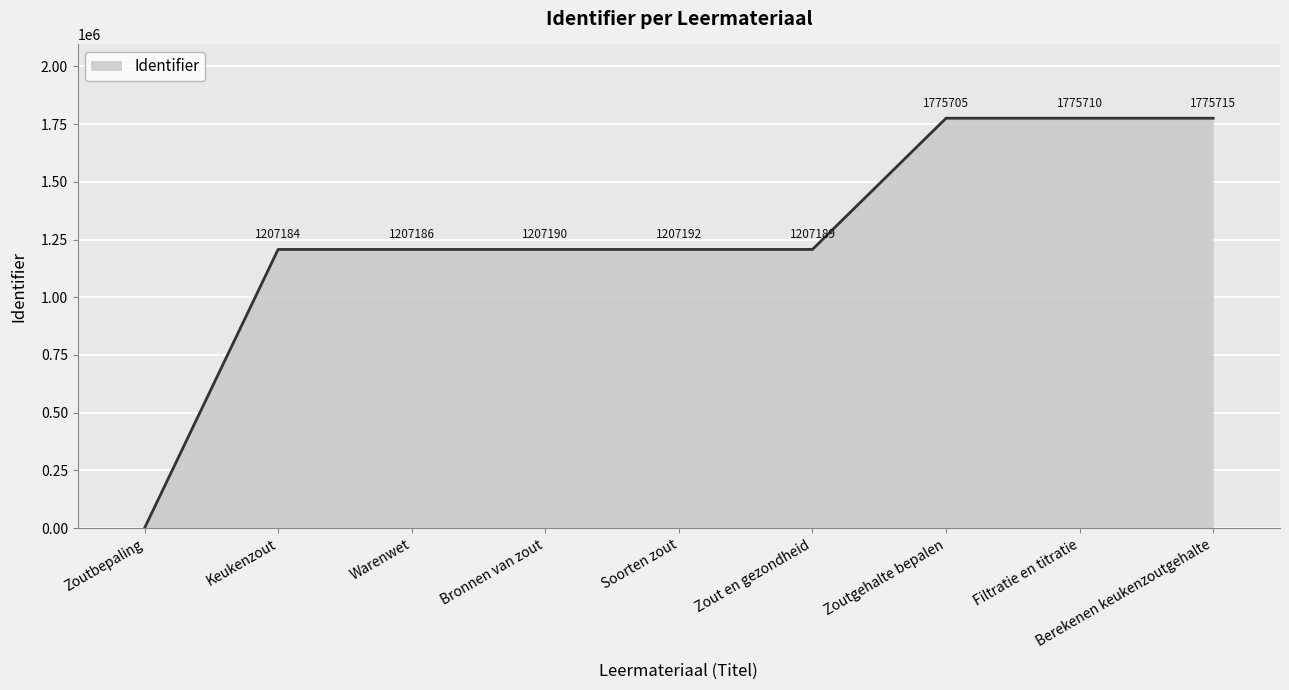

Is it true that the value at Zoutgehalte bepalen is 1775705?

True